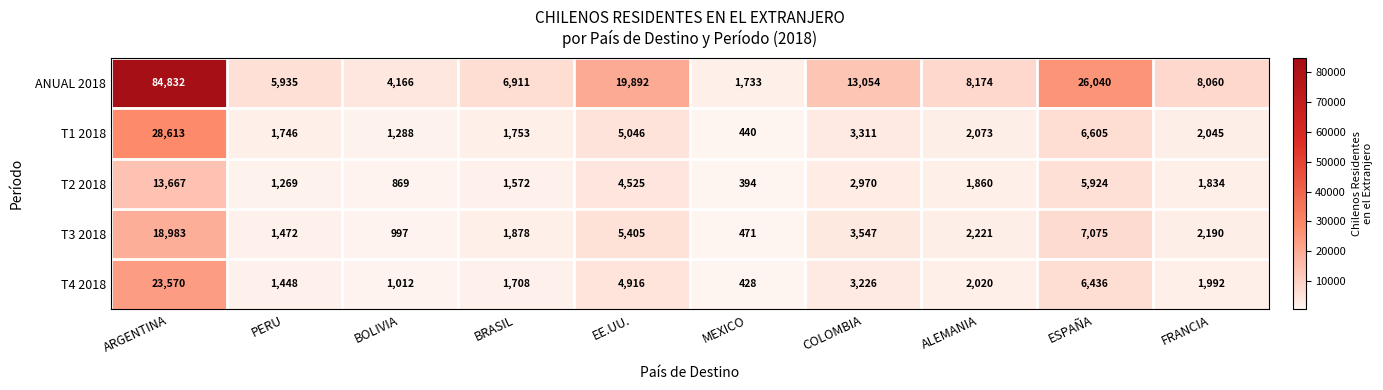

What is the difference between the highest and lowest values at FRANCIA?

6226